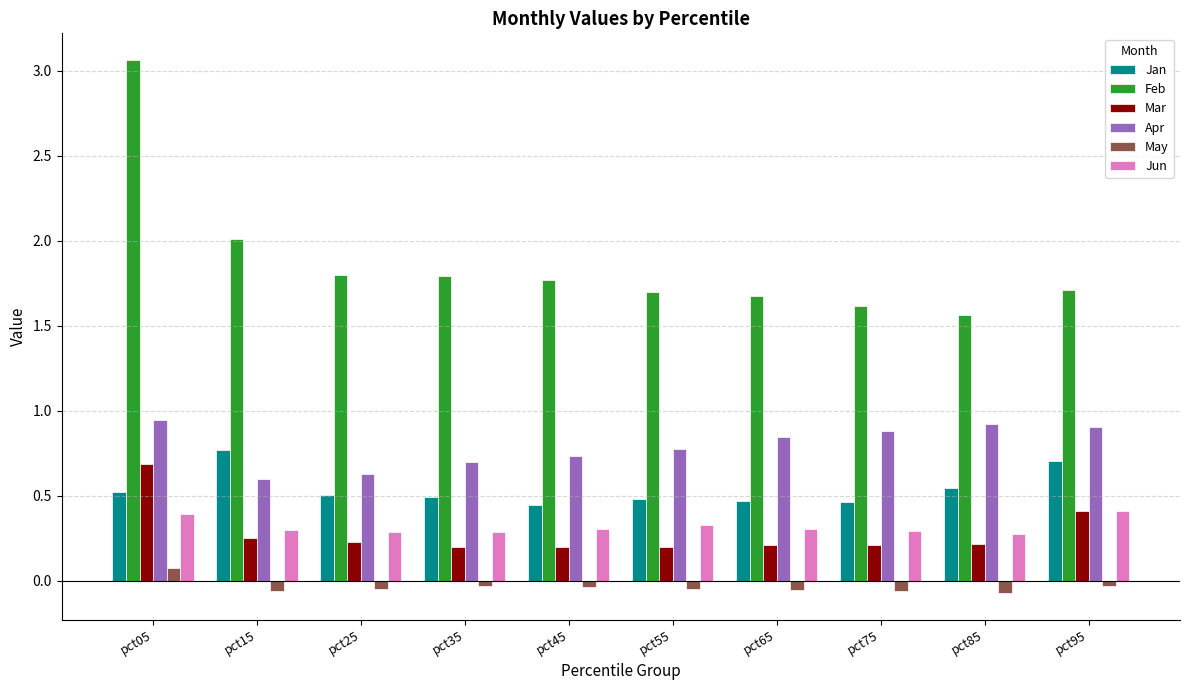

List the series in order of their peak value, highest first.

Feb, Apr, Jan, Mar, Jun, May